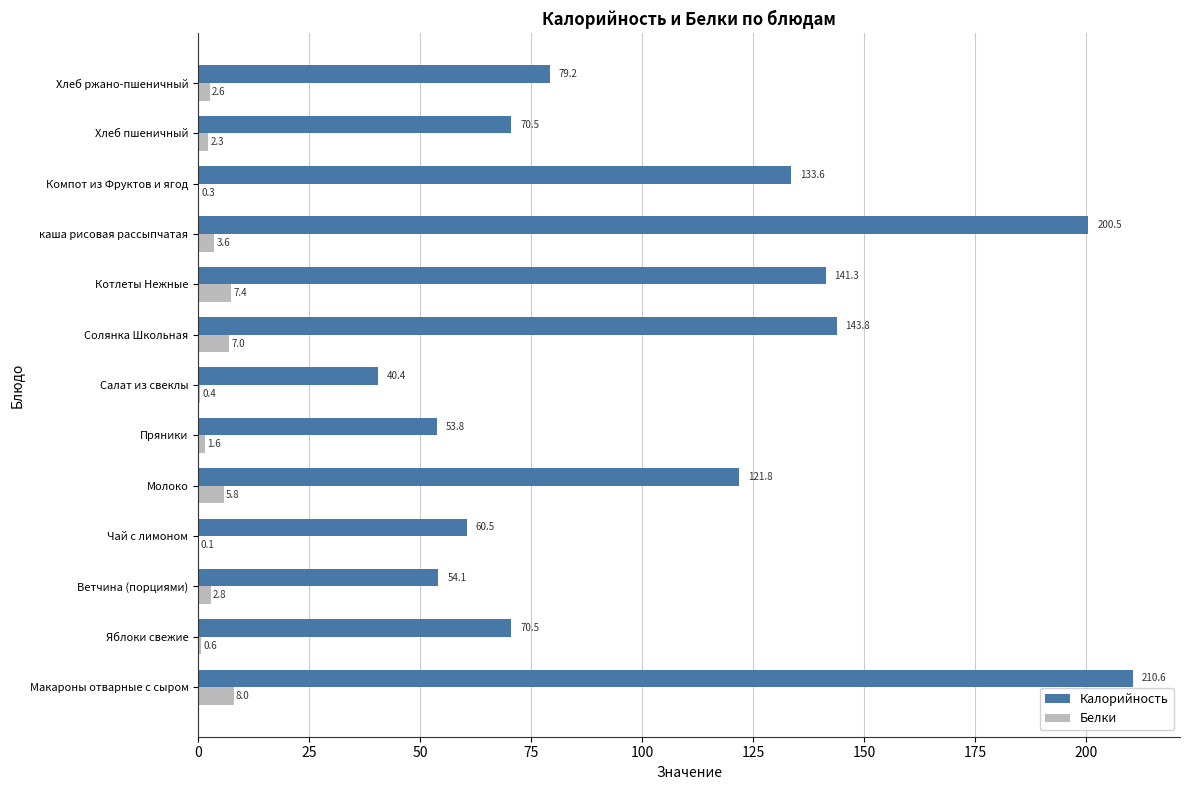

Which series changed the most between Чай с лимоном and Солянка Школьная?

Калорийность